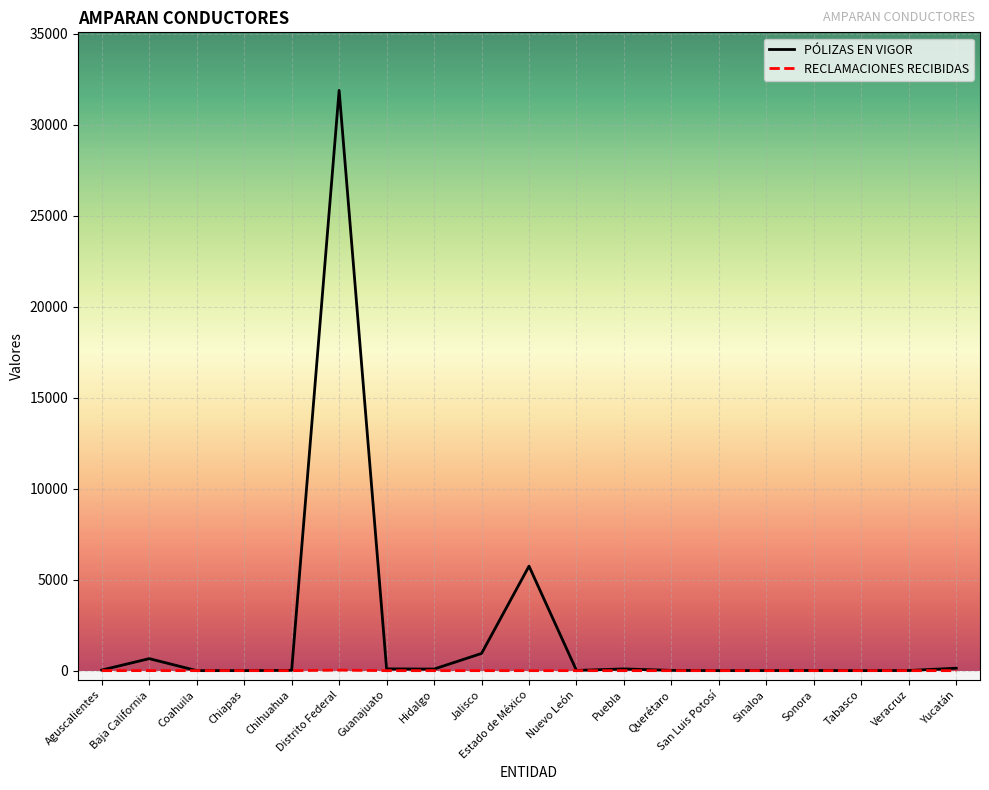

Which series changed the most between Chiapas and Estado de México?

PÓLIZAS EN VIGOR